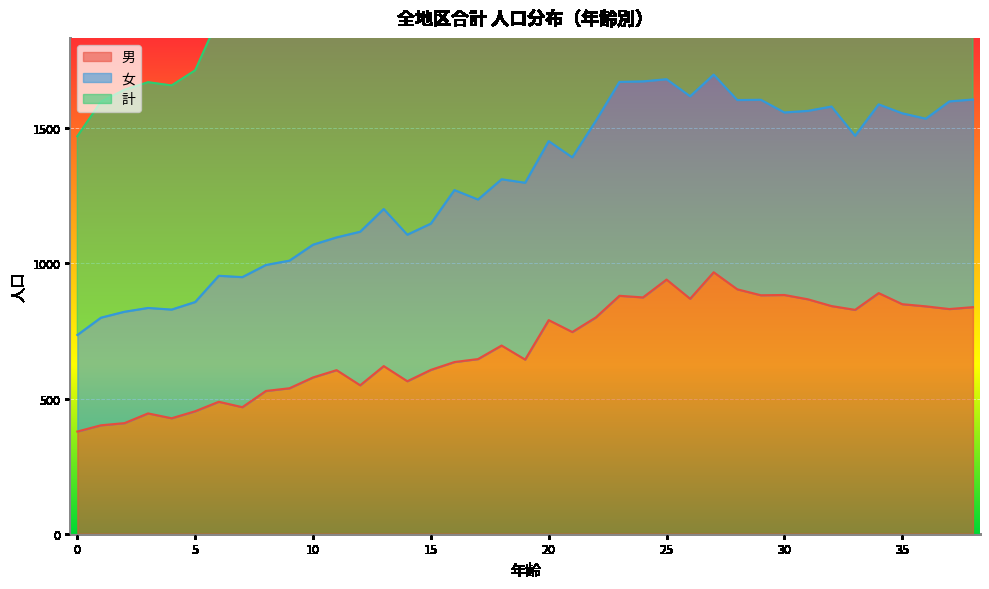

What is the value of the 男 point at the 11th from the left?

578